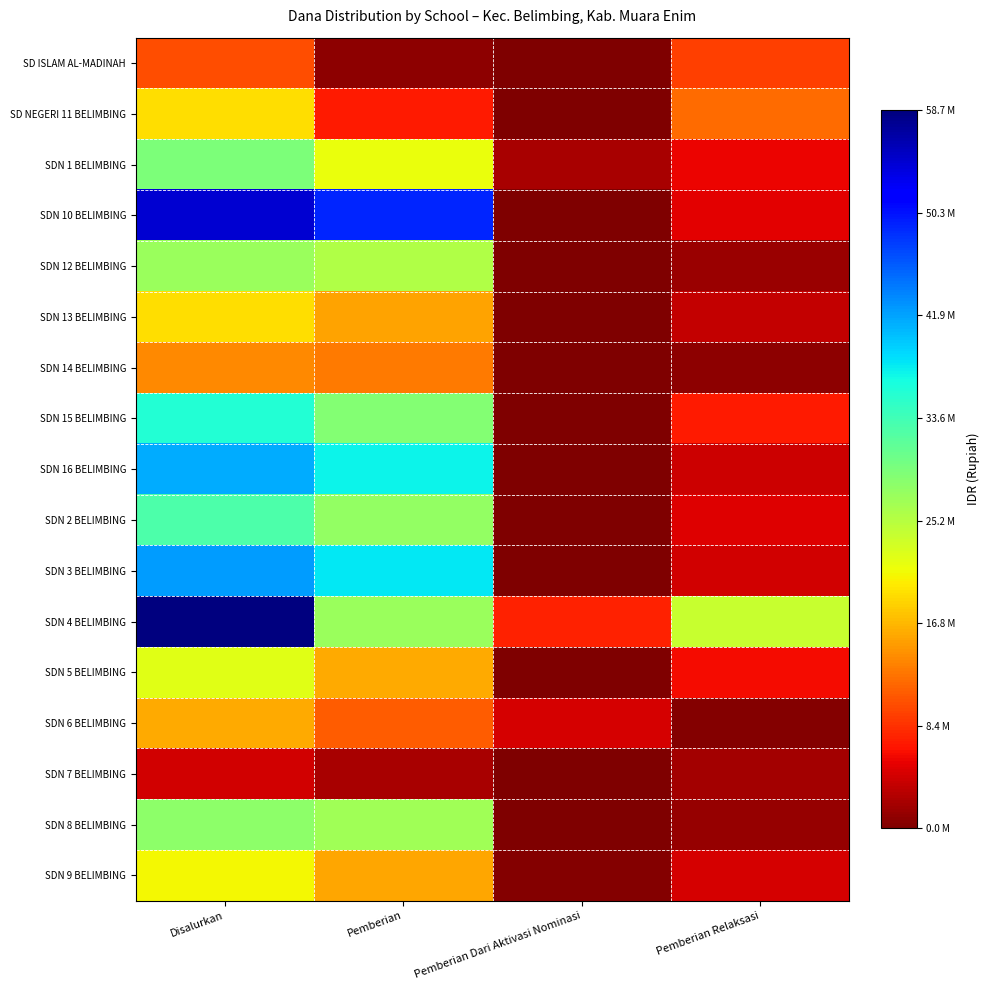

At which category is the sum across all series the highest?

Disalurkan